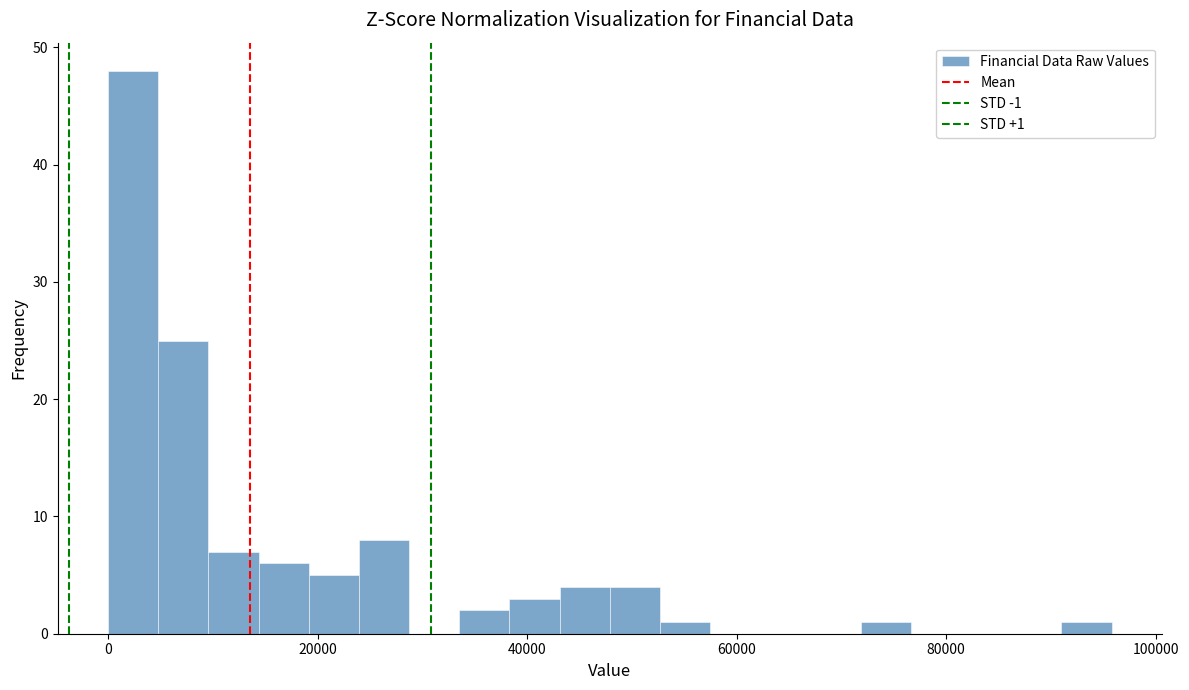

Read against the x-axis, roughly where is the centre of the tallest bar?

2000